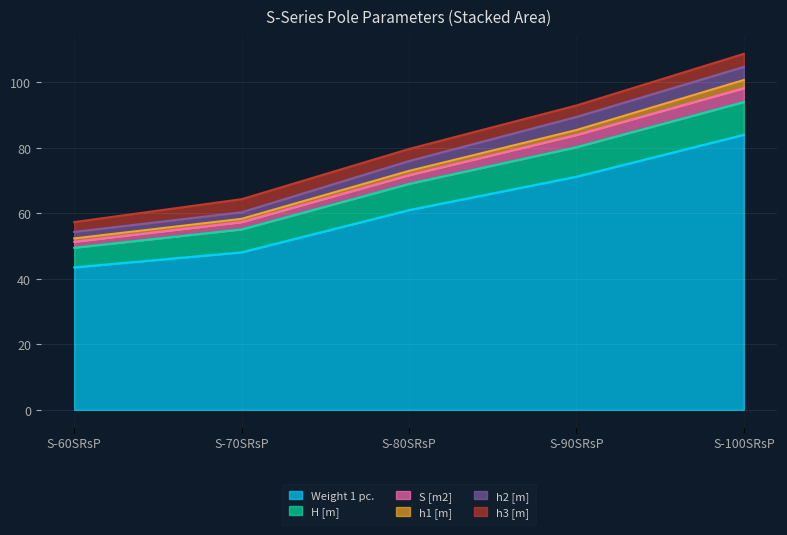

Where does the Weight 1 pc. series first go above 61?

S-90SRsP